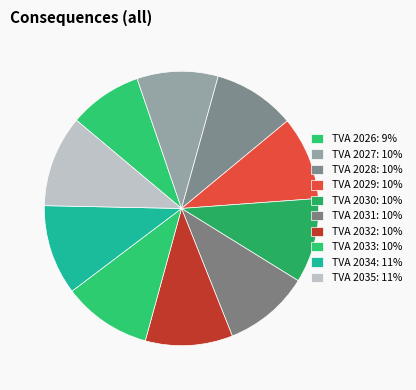

Which has a higher value, TVA 2031 or TVA 2033?

TVA 2033